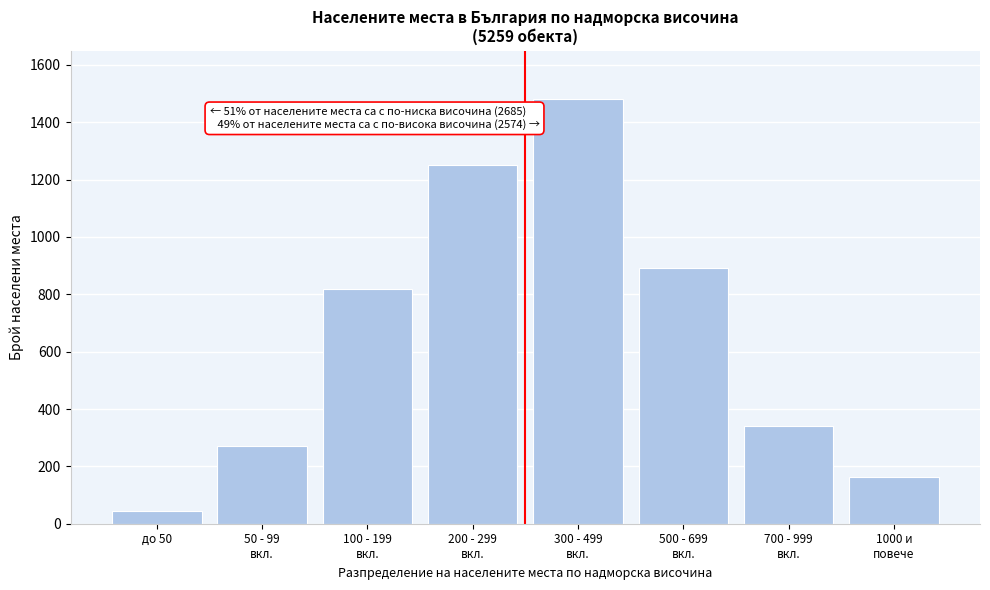

Reading right to left, list all the values displayed in this chart.

163	340	890	1480	1250	820	271	45